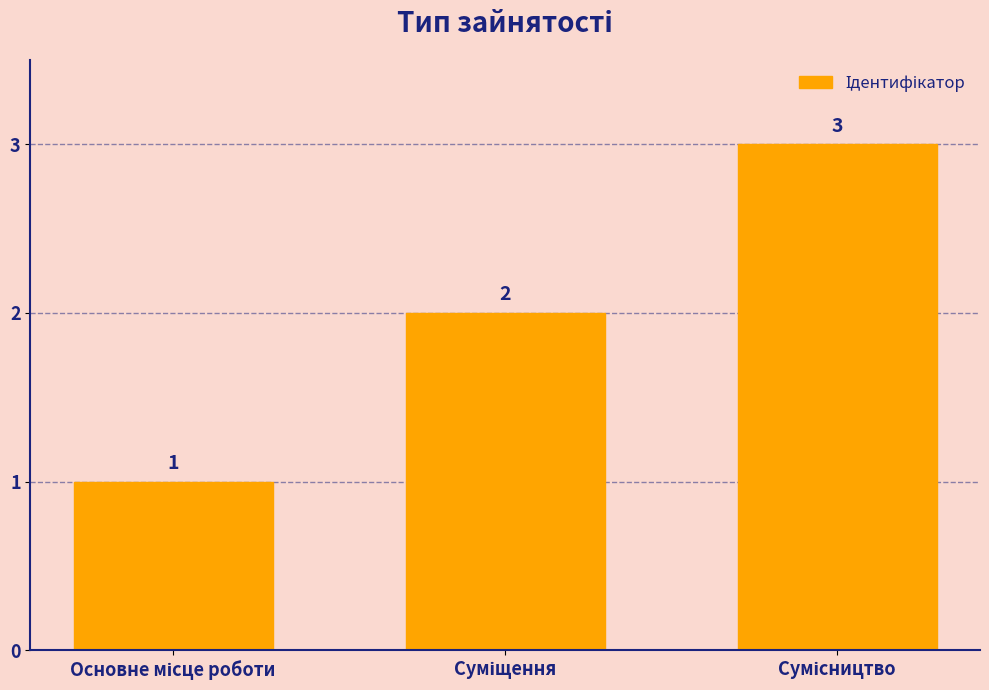

What is the value of the 3rd bar from the left?

3